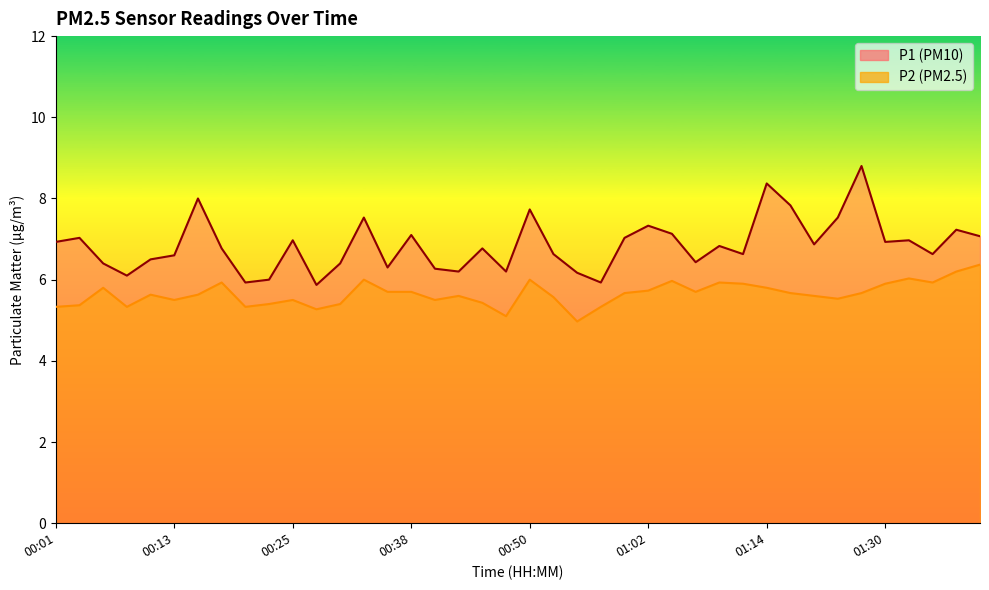

What is the value of the P2 point at the 34th from the left?

5.5